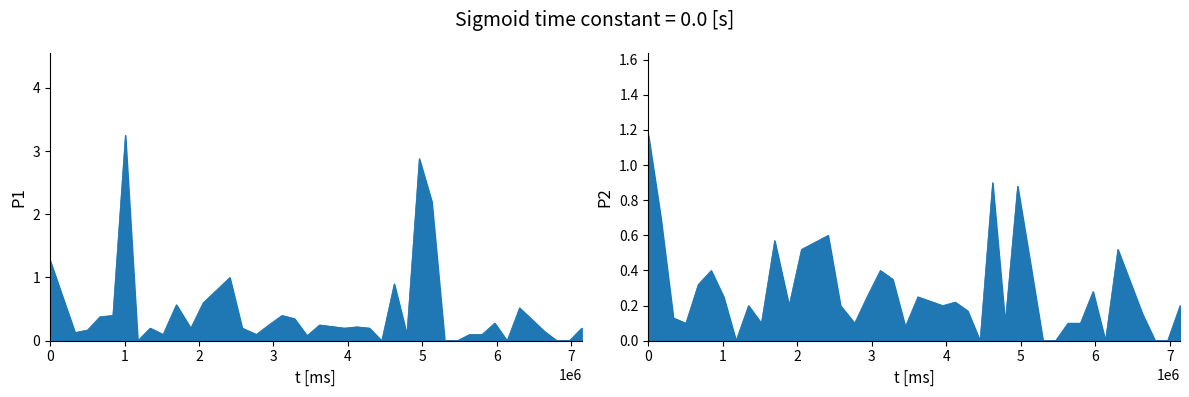

How many interior local peaks does the P1 series have?

11